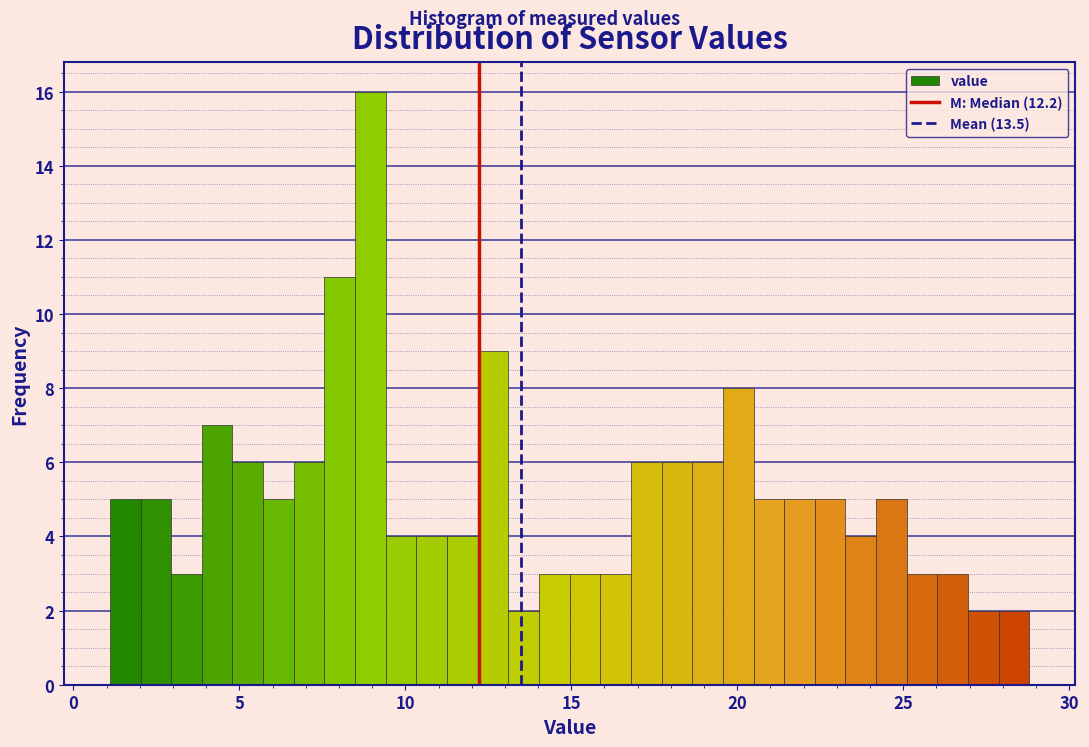

Around what value on the x-axis is the tallest bar? Give the approximate position of its centre, as read against the axis.

9.0